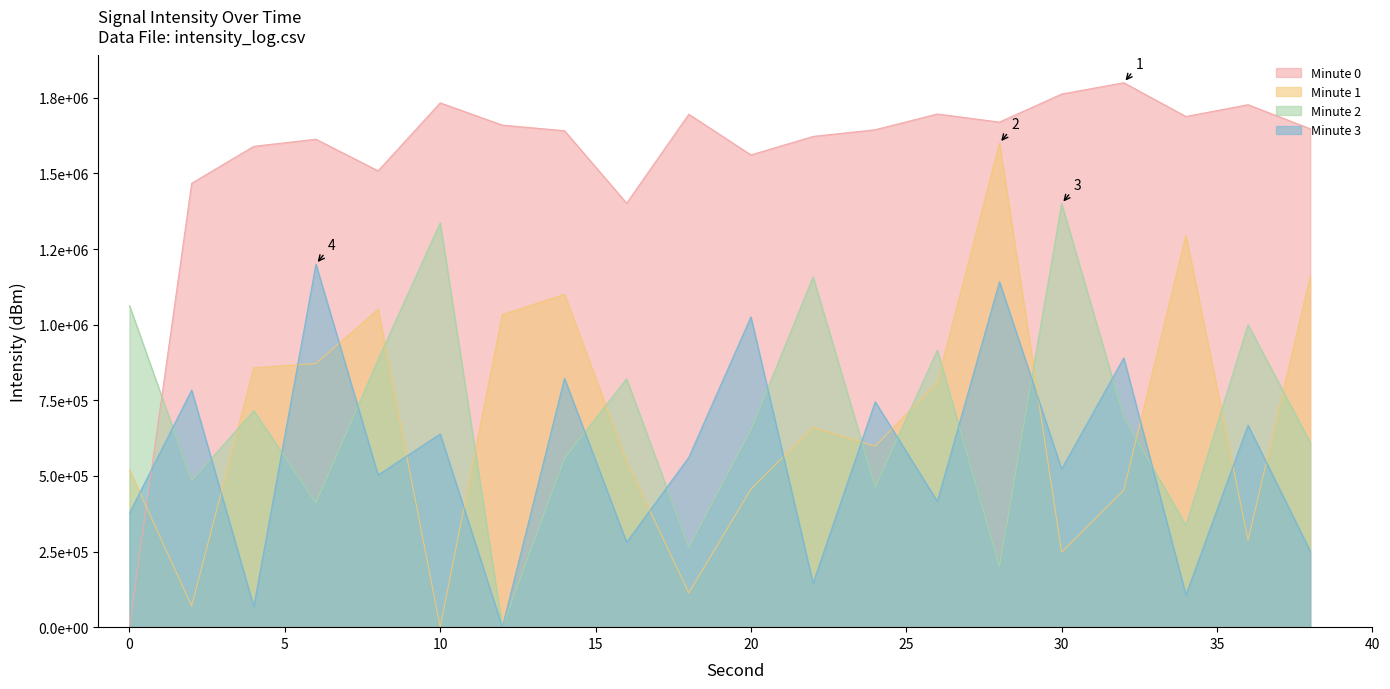

Which series ends up on top after the final intersection of Minute 0 and Minute 1?

Minute 0